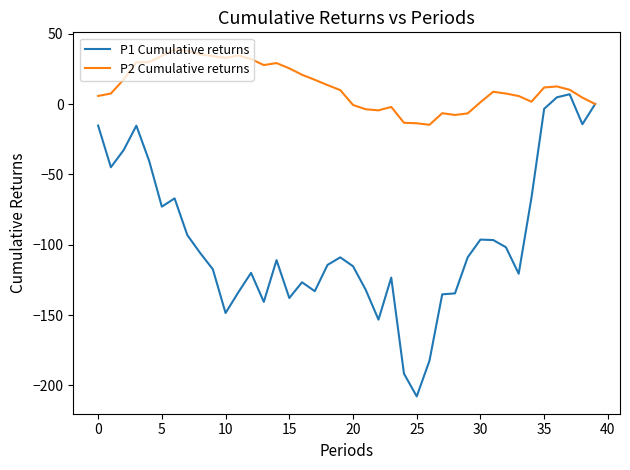

Which series has the largest total across all categories?

P2 Cumulative returns